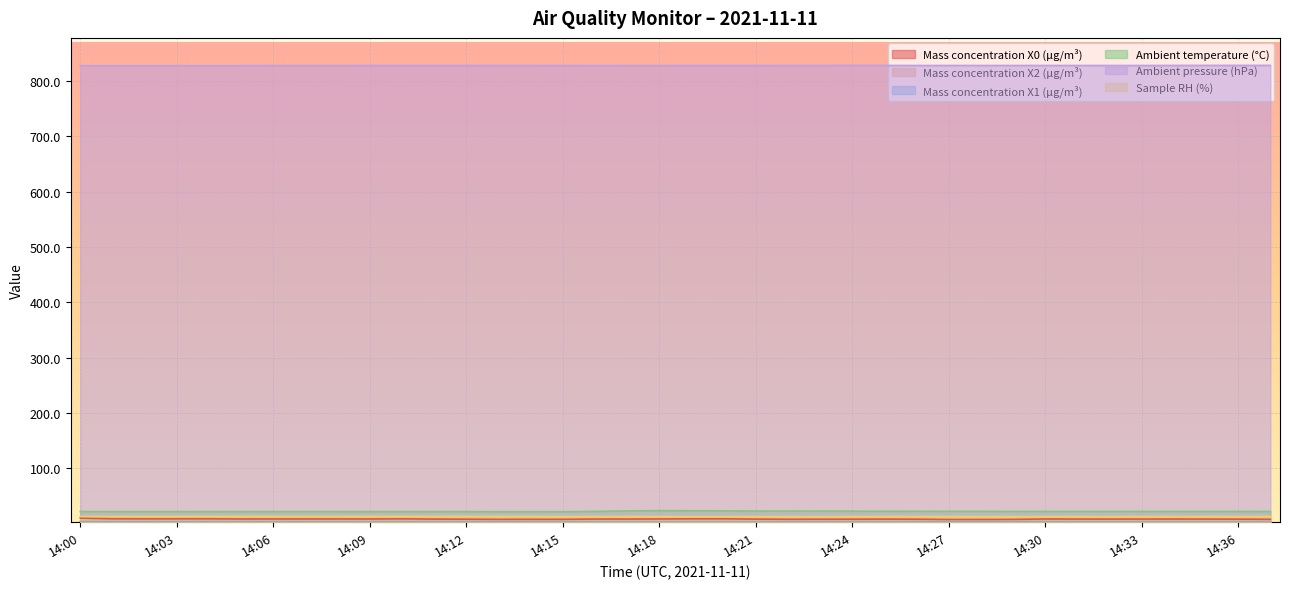

Does the chart display data point markers on the line(s)?

No